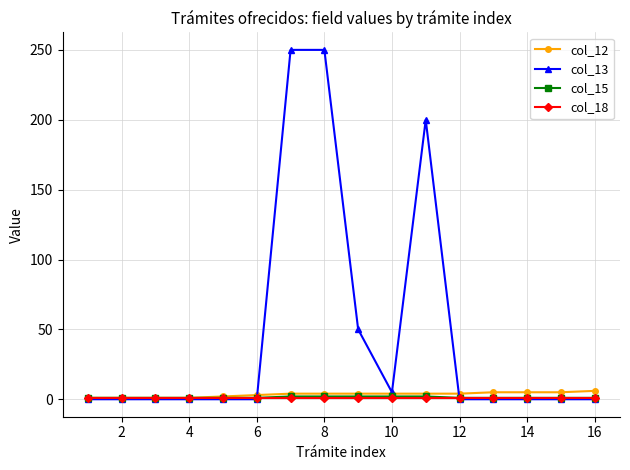

Which series has the widest spread of values?

col_13